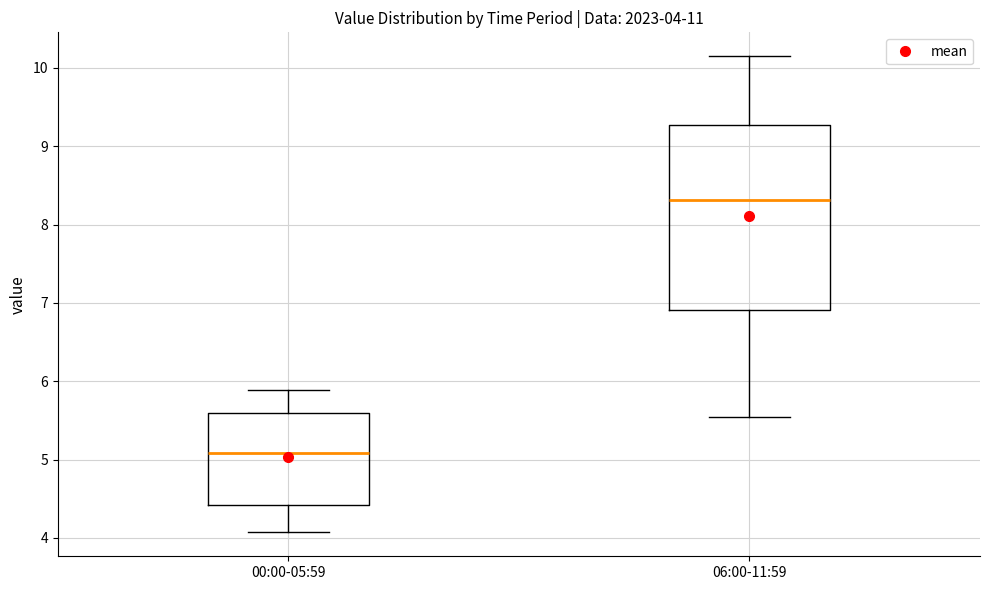

Which box's median line is the highest?

06:00-11:59